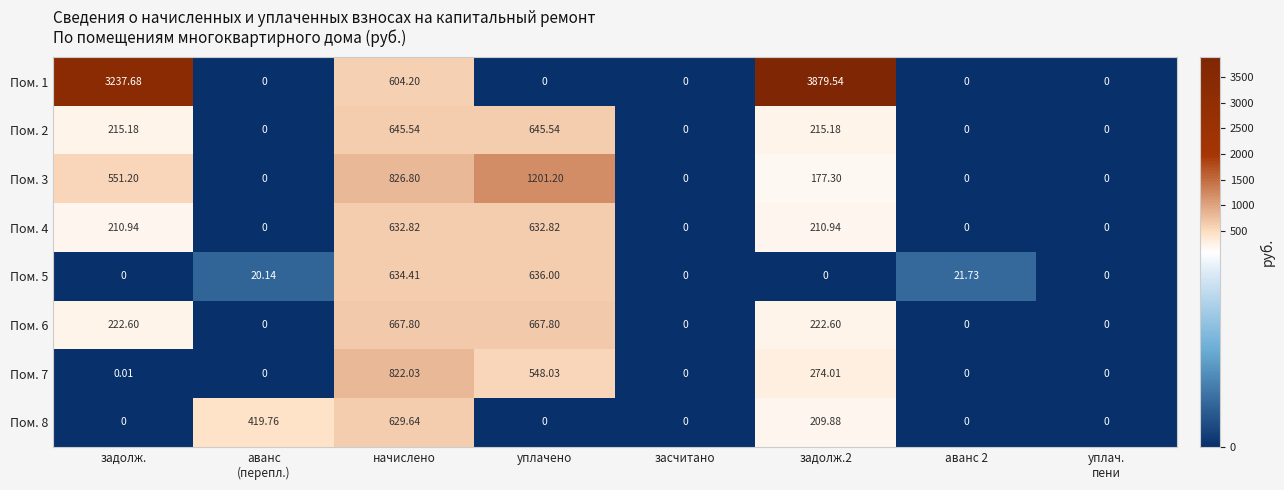

At which category is the sum across all series the highest?

начислено